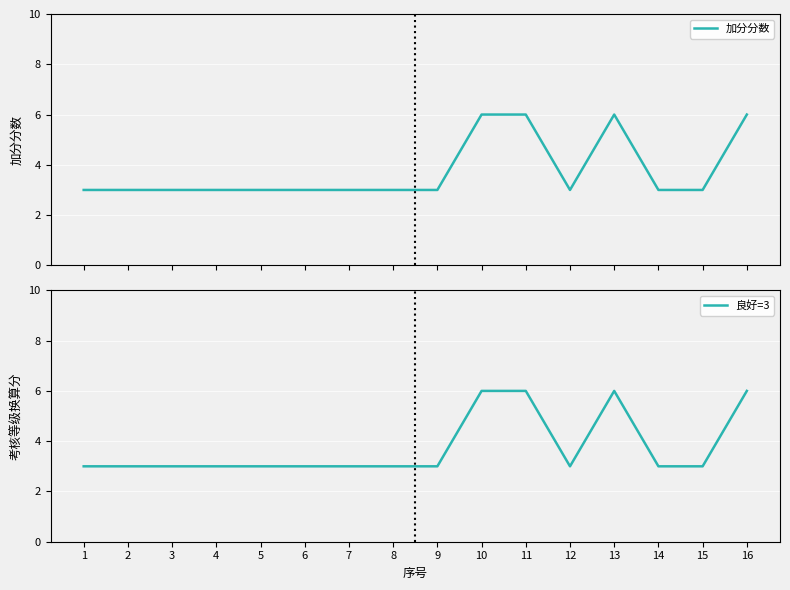

True or false: 良好=3 has a value of 6 at 13.

True